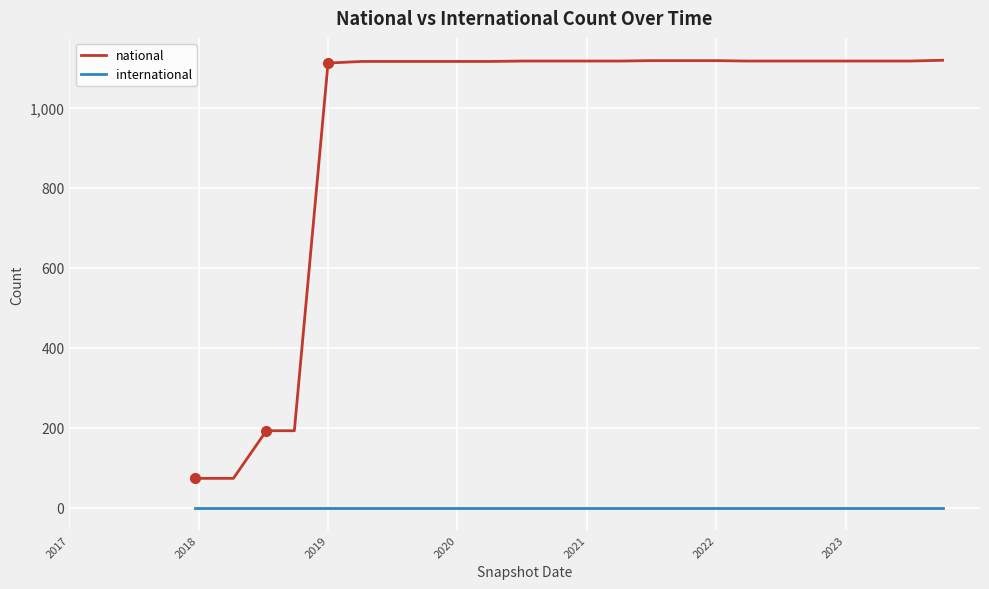

What is the maximum value shown in the chart?

1119